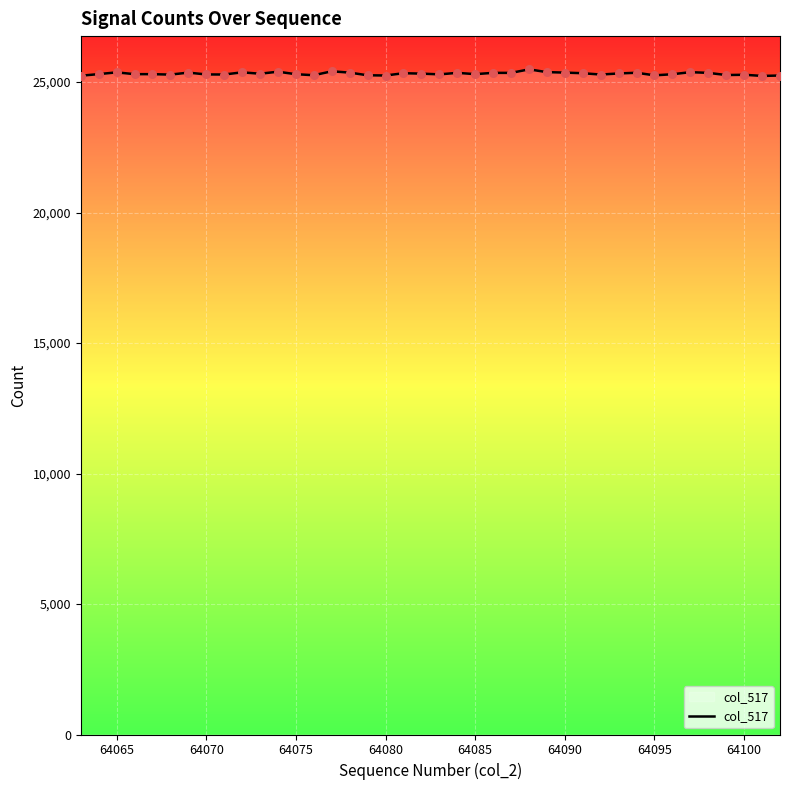

What is the minimum value shown in the chart?

25238